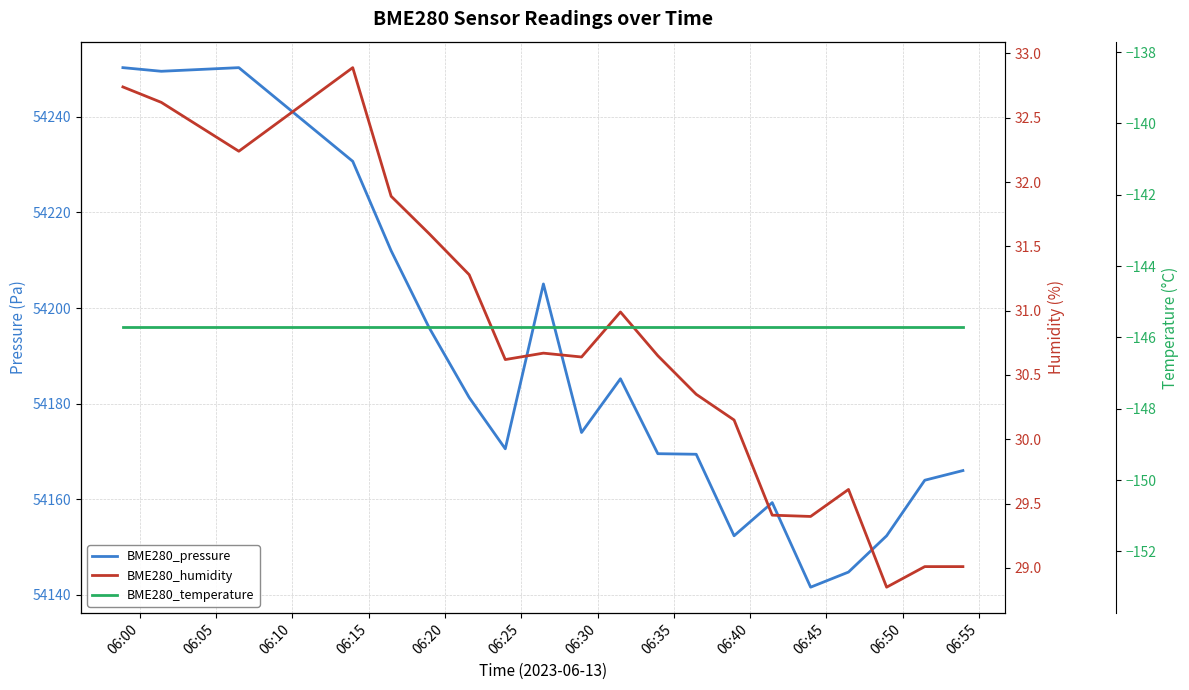

At which category is the sum across all series the highest?

06:00